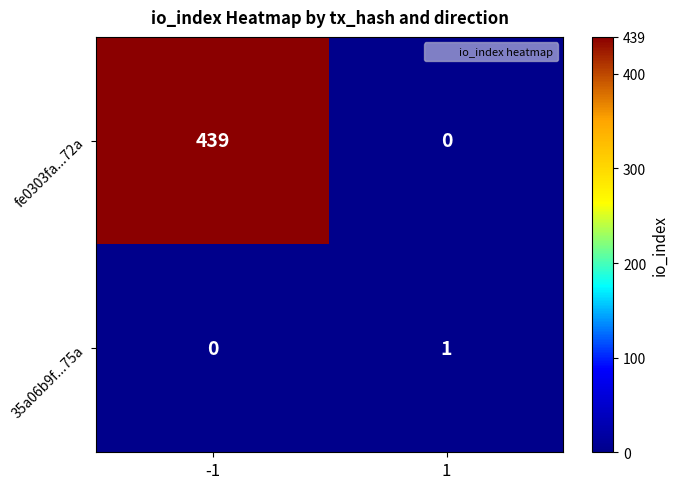

Which series has the largest total across all categories?

fe0303fa...72a